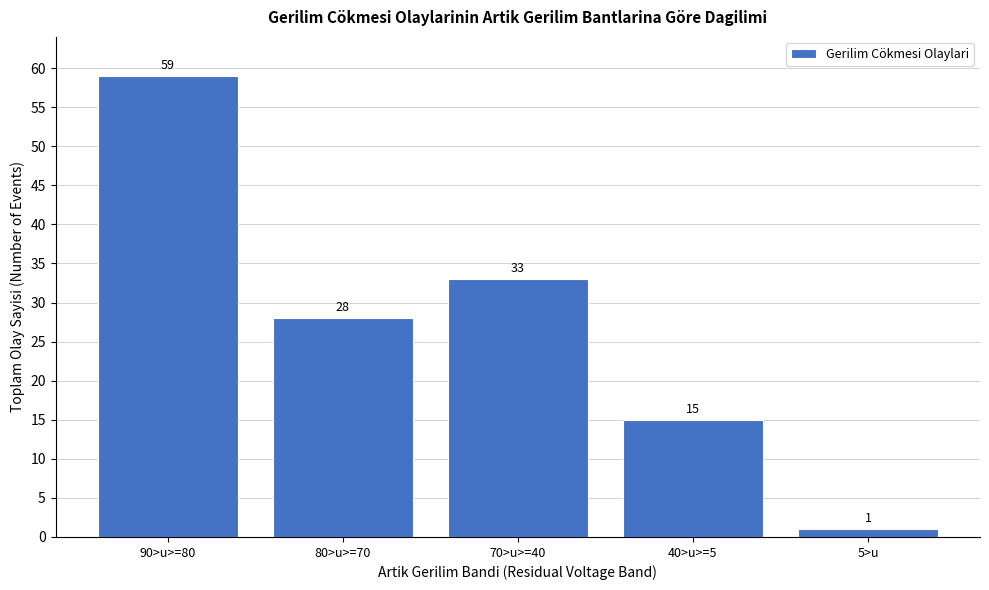

Reading left to right, what are all the values shown in this chart?

90>u>=80=59	80>u>=70=28	70>u>=40=33	40>u>=5=15	5>u=1